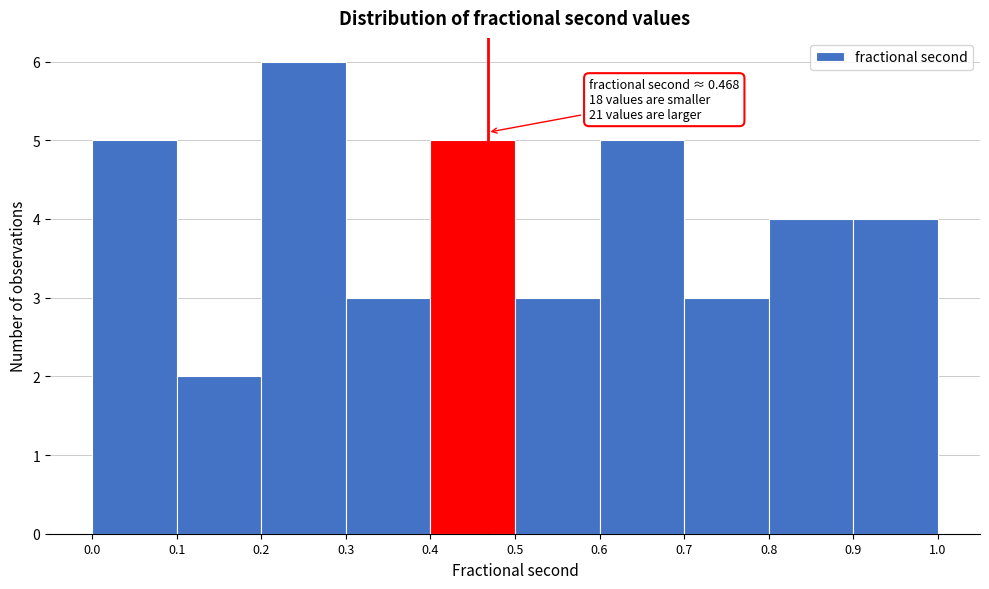

Which range on the x-axis has the tallest bar?

0.2 to 0.3